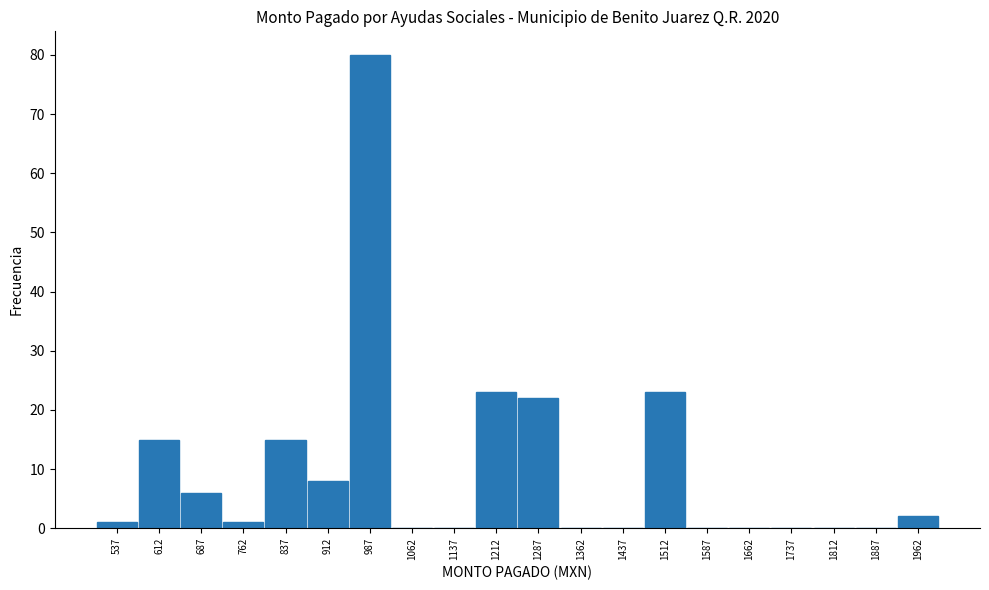

Reading left to right, transcribe this chart: for each bar, give the range it covers on the x-axis and its height. Neither the bar edges nor the heights are printed on the chart, so give them approximately, as read against the axes.

500 to 575: 1
575 to 650: 15
650 to 725: 6
725 to 800: 1
800 to 875: 15
875 to 950: 8
950 to 1025: 80
1025 to 1100: 0
1100 to 1175: 0
1175 to 1250: 23
1250 to 1325: 22
1325 to 1400: 0
1400 to 1475: 0
1475 to 1550: 23
1550 to 1625: 0
1625 to 1700: 0
1700 to 1775: 0
1775 to 1850: 0
1850 to 1925: 0
1925 to 2000: 2